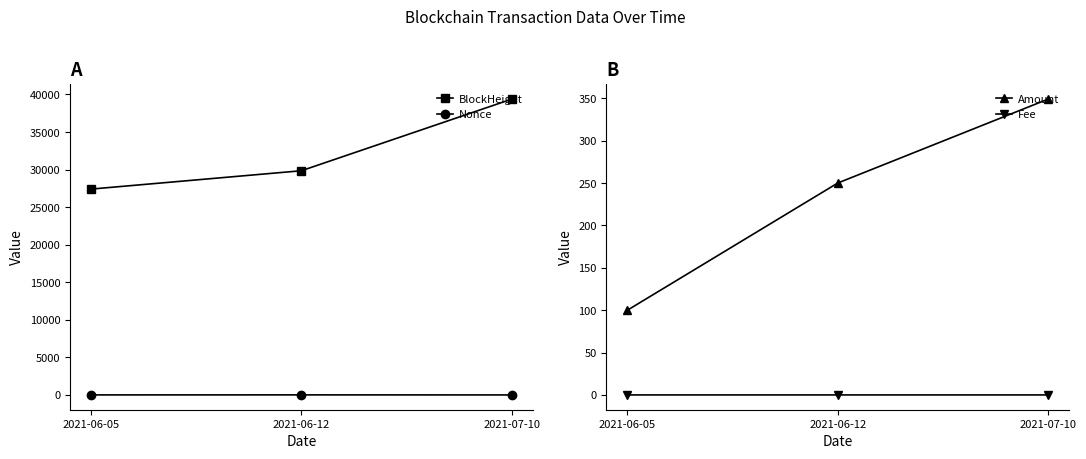

Is it true that Fee equals 0.0 at 2021-07-10?

True